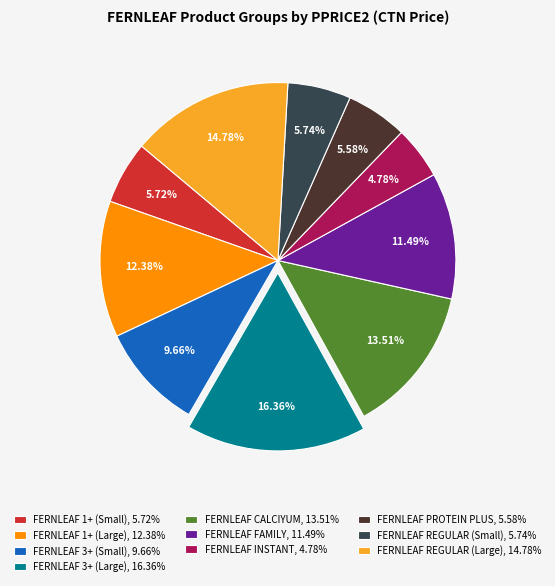

What is the ratio of the value at FERNLEAF CALCIYUM, 13.51% to the value at FERNLEAF PROTEIN PLUS, 5.58%?

2.4